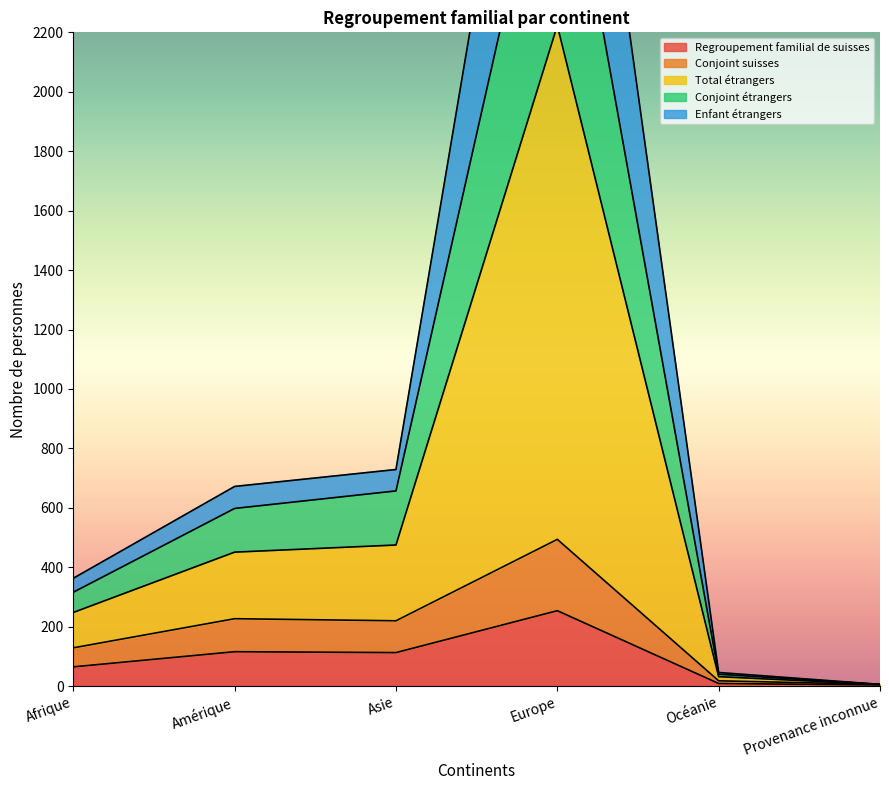

Rank the series by their maximum value, from lowest to highest.

Regroupement familial de suisses, Conjoint suisses, Enfant étrangers, Conjoint étrangers, Total étrangers